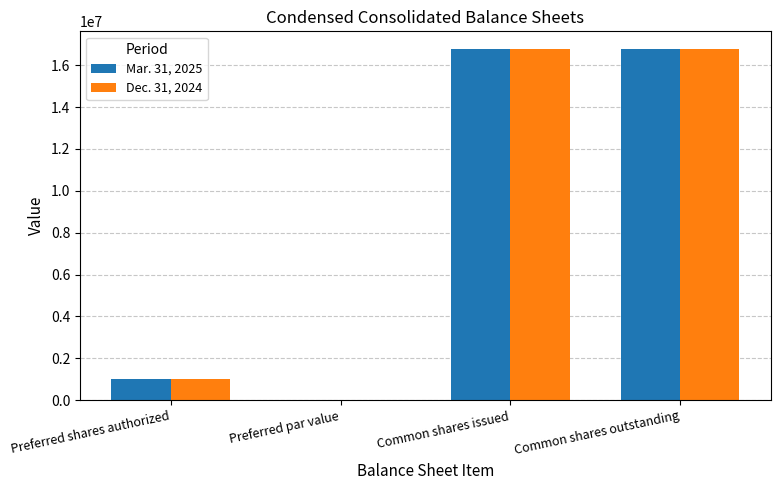

The Mar. 31, 2025 series shows 0.0 at Preferred par value. True or false?

True